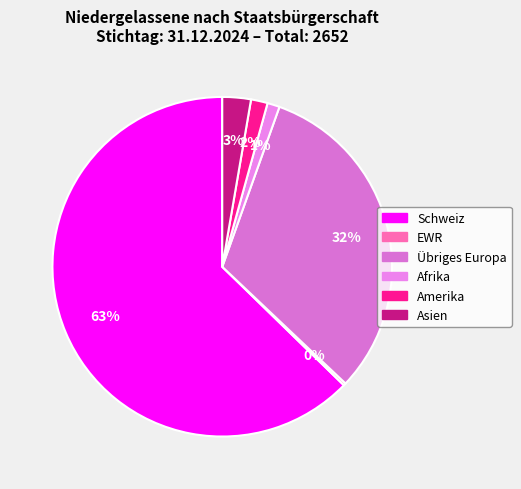

To the nearest percent, what is the difference between the Afrika and Übriges Europa slice percentages?

30%